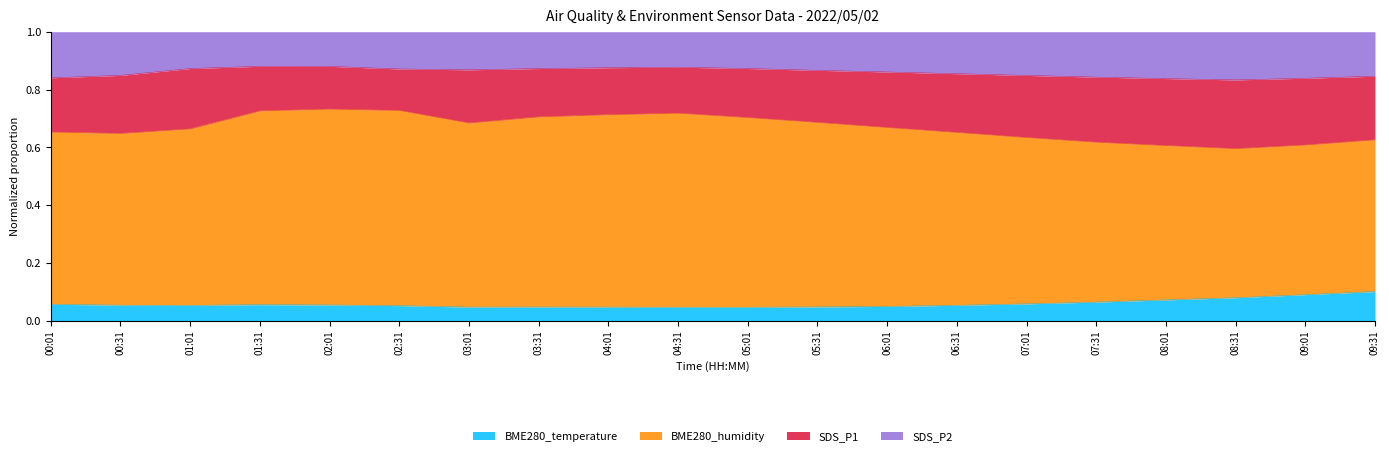

What is the total value across all series at 08:31?

1.0